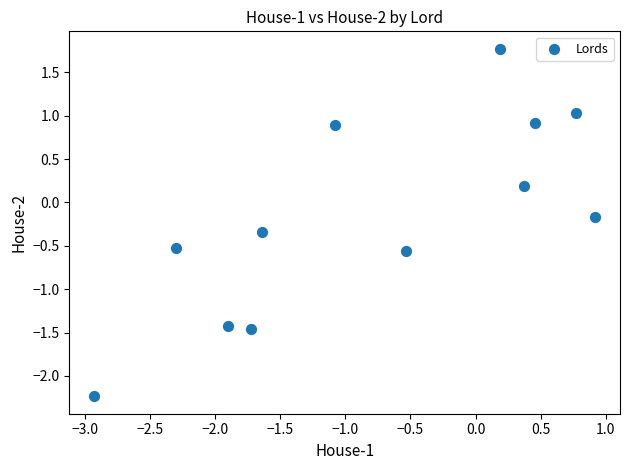

What is the range of Y values (max minus min)?

4.0